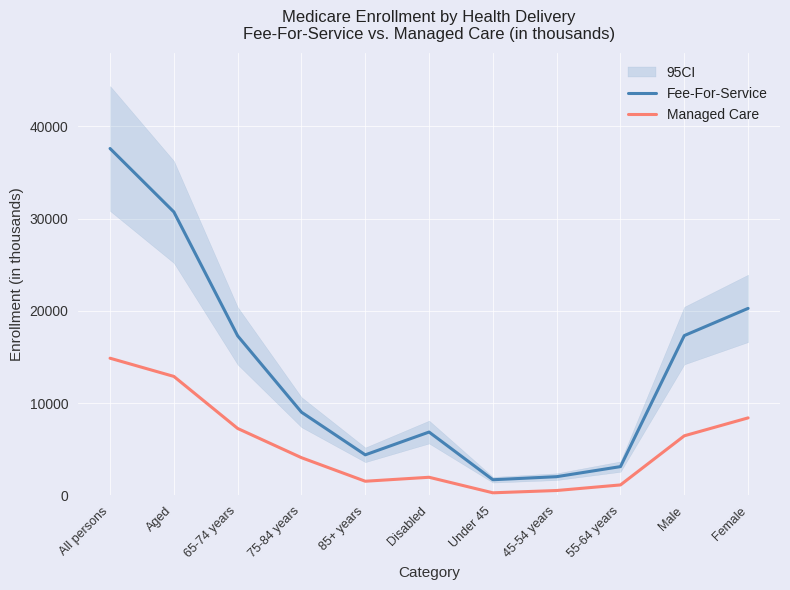

Is this an area chart (filled region under the line)?

No